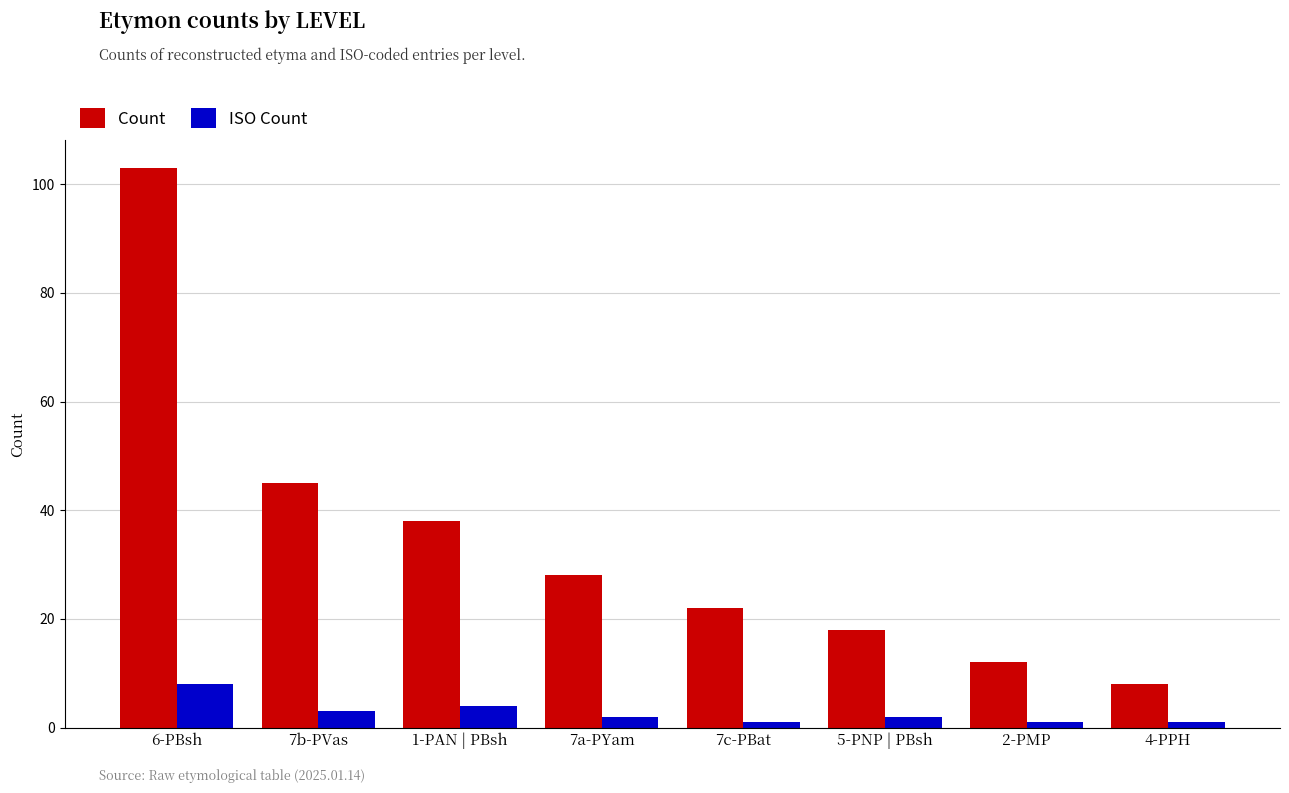

Does the chart contain any negative values?

No